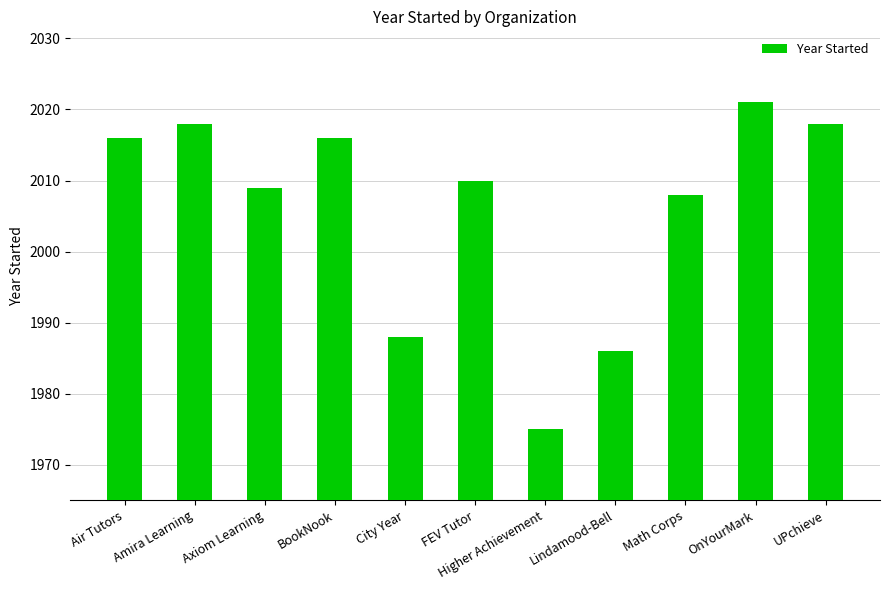

What is the average value?

2006